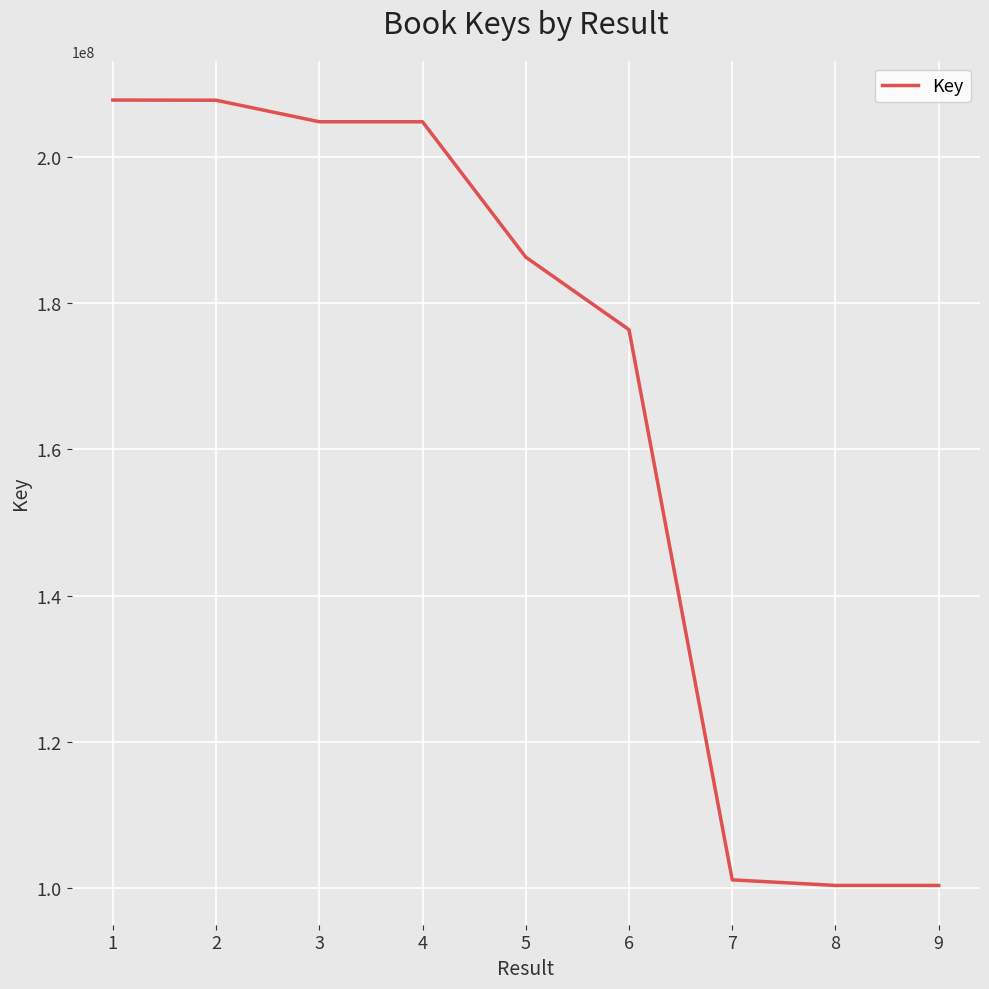

What is the difference between the maximum and minimum values?

107363442